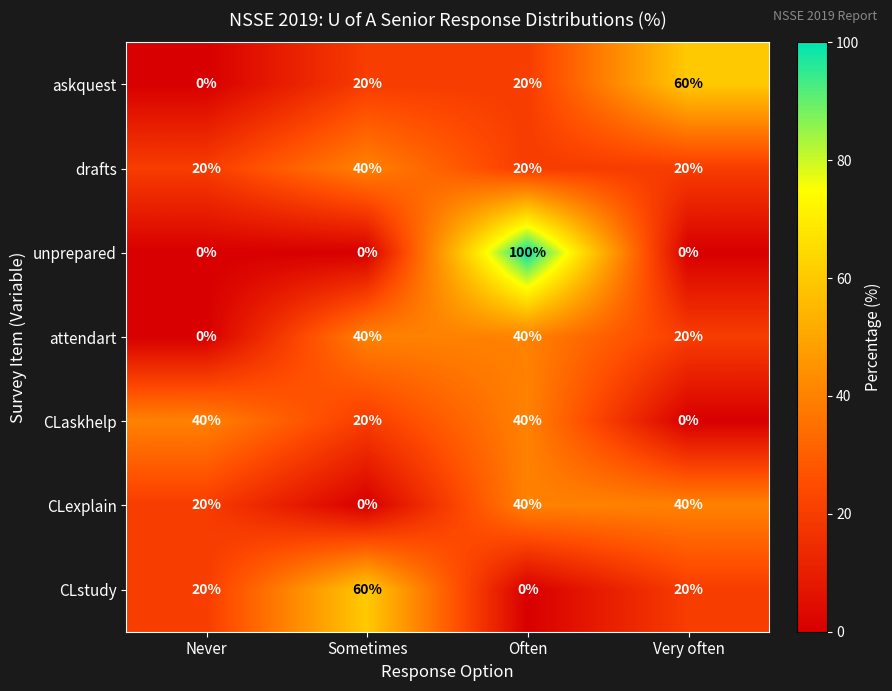

What is the total value across all series at Often?

260